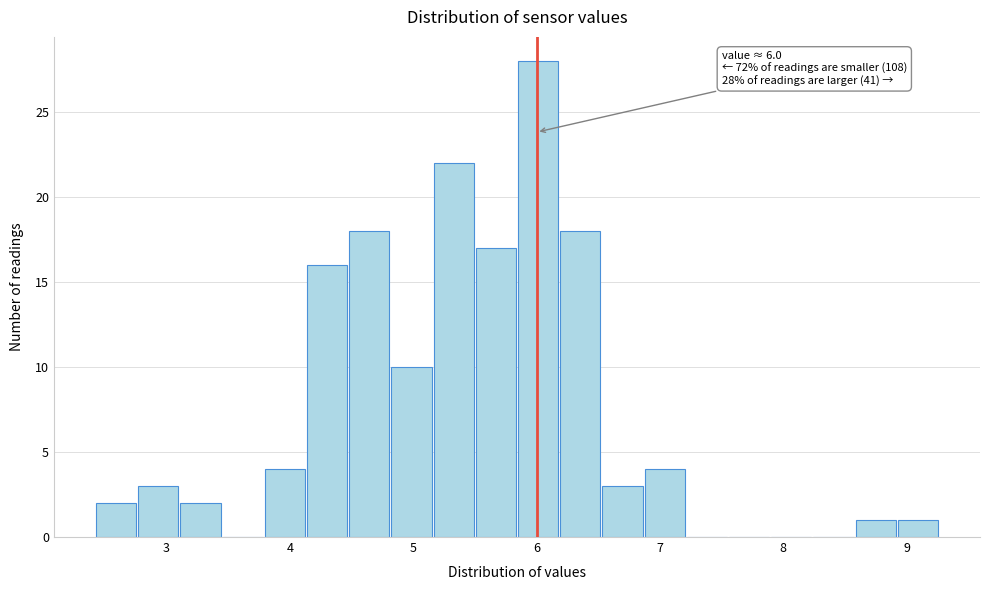

Around what value on the x-axis is the tallest bar? Give the approximate position of its centre, as read against the axis.

6.0